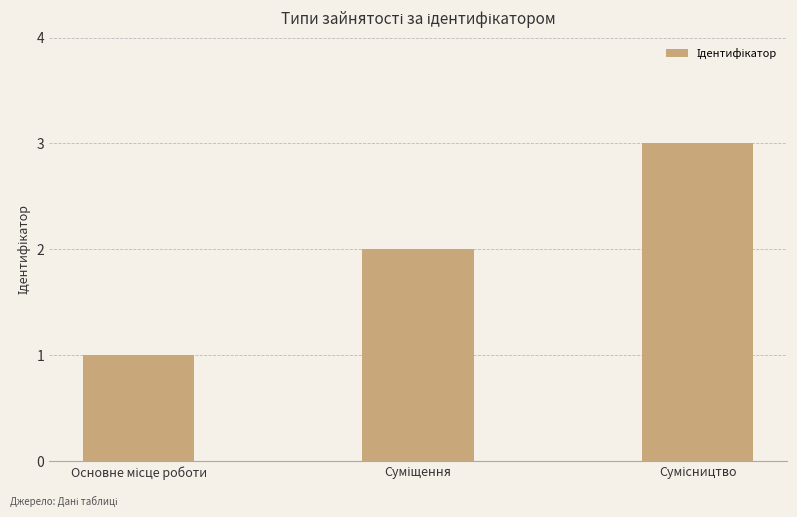

What is the greatest value displayed?

3